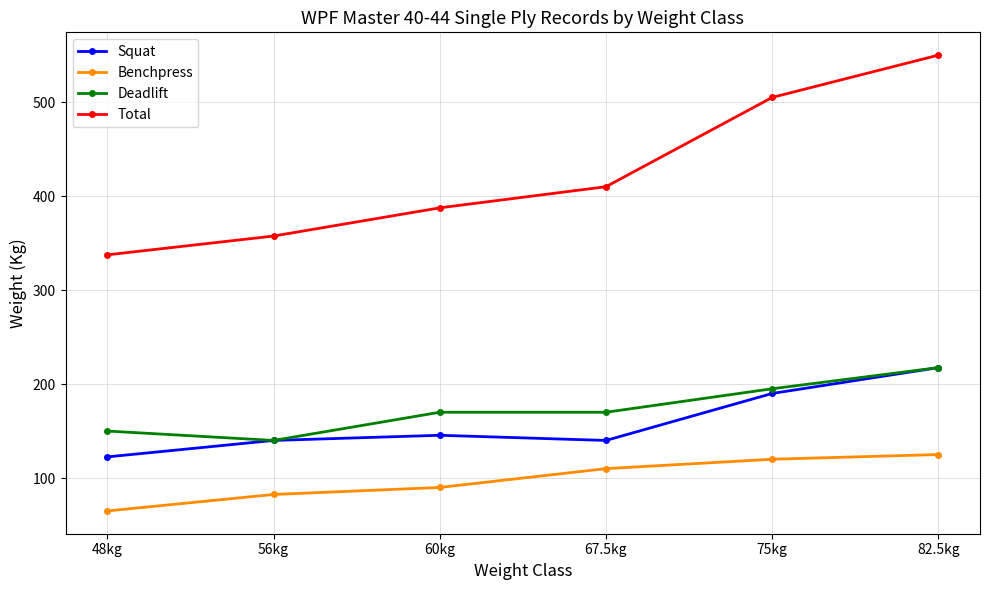

What is the difference between the highest and lowest values at 56kg?

275.0